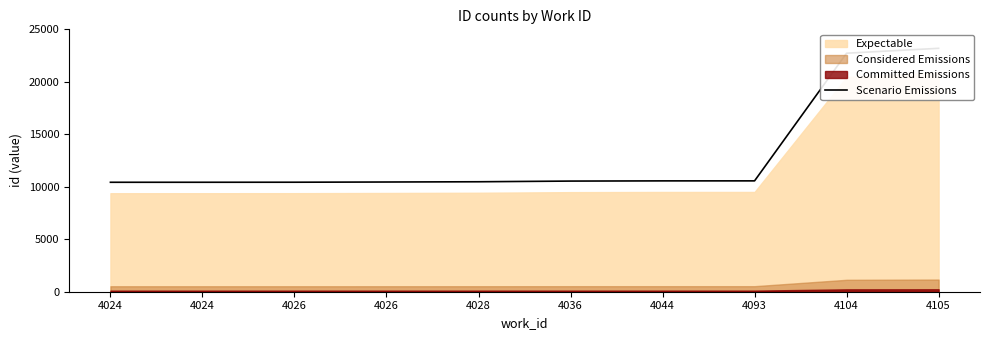

Rank the categories by value from lowest to highest.

4024, 4024, 4026, 4026, 4028, 4036, 4044, 4093, 4104, 4105